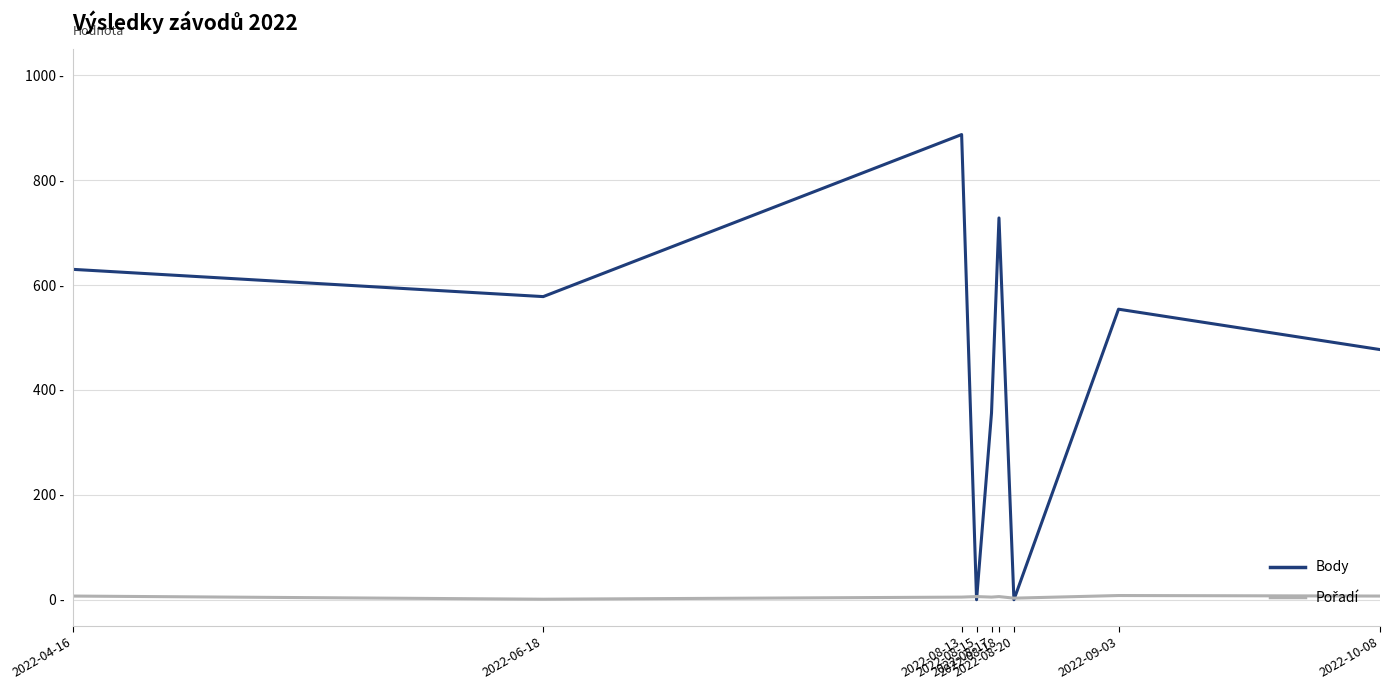

How many interior local valleys does the Pořadí series have?

3